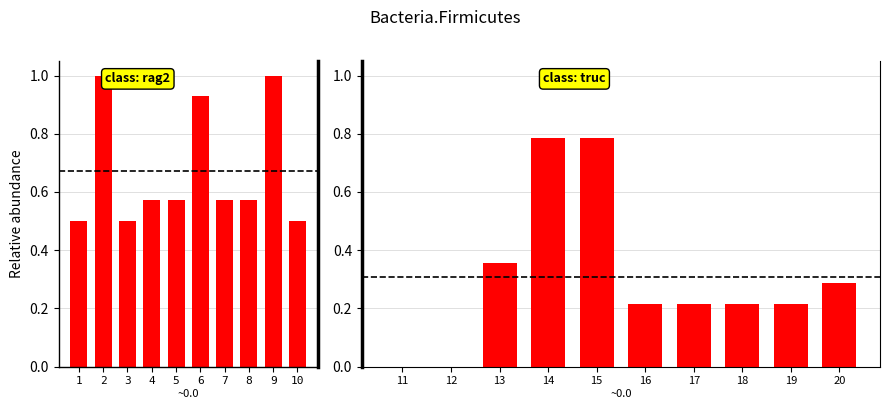

What is the average value?

0.3